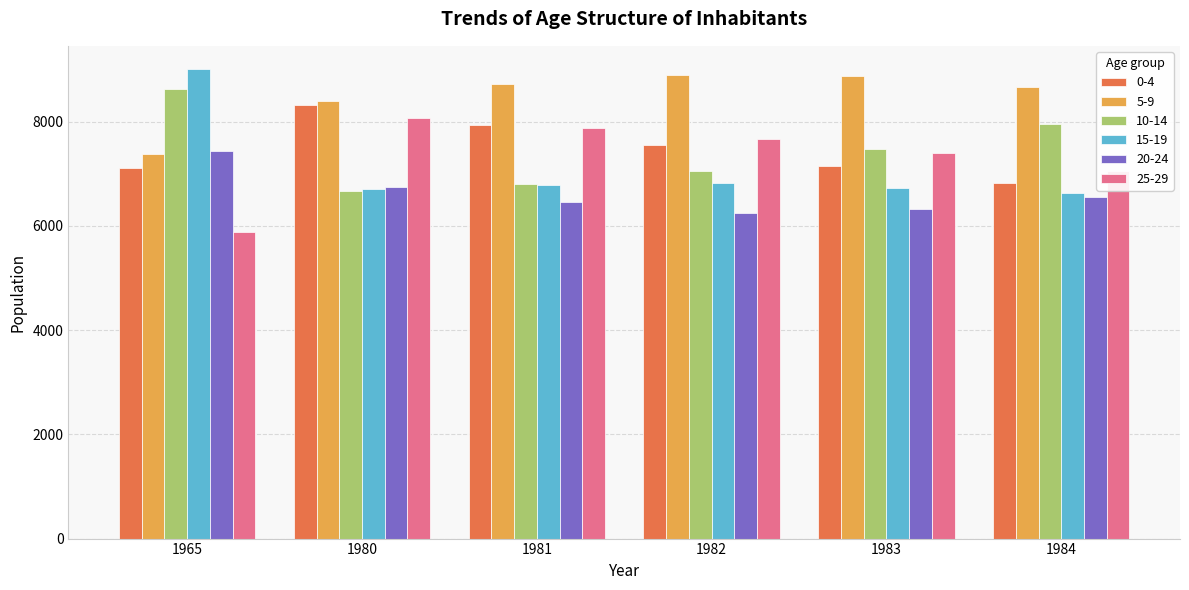

Which category has the lowest value in the 25-29 series?

1965